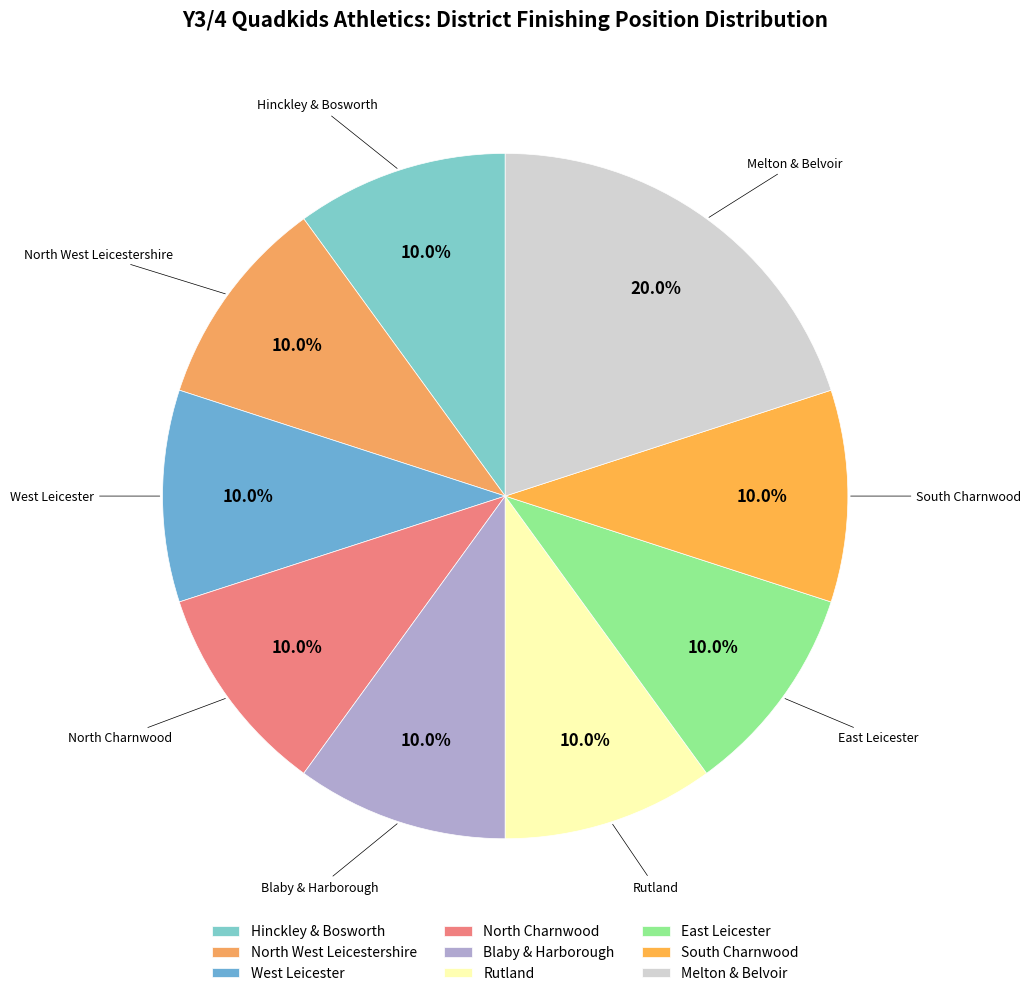

What percentage is the Blaby & Harborough slice, to the nearest percent?

10%